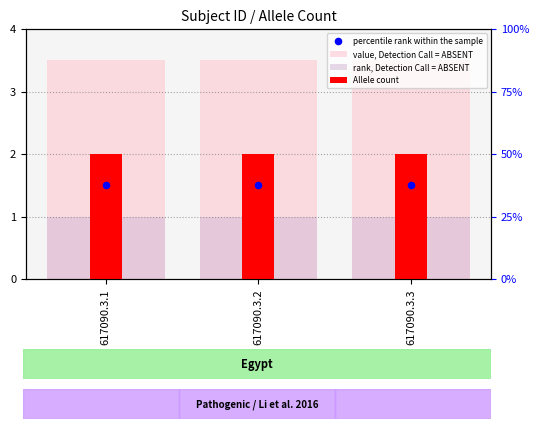

What are all the series names shown in the legend?

value, Detection Call = ABSENT, rank, Detection Call = ABSENT, Allele count, percentile rank within the sample